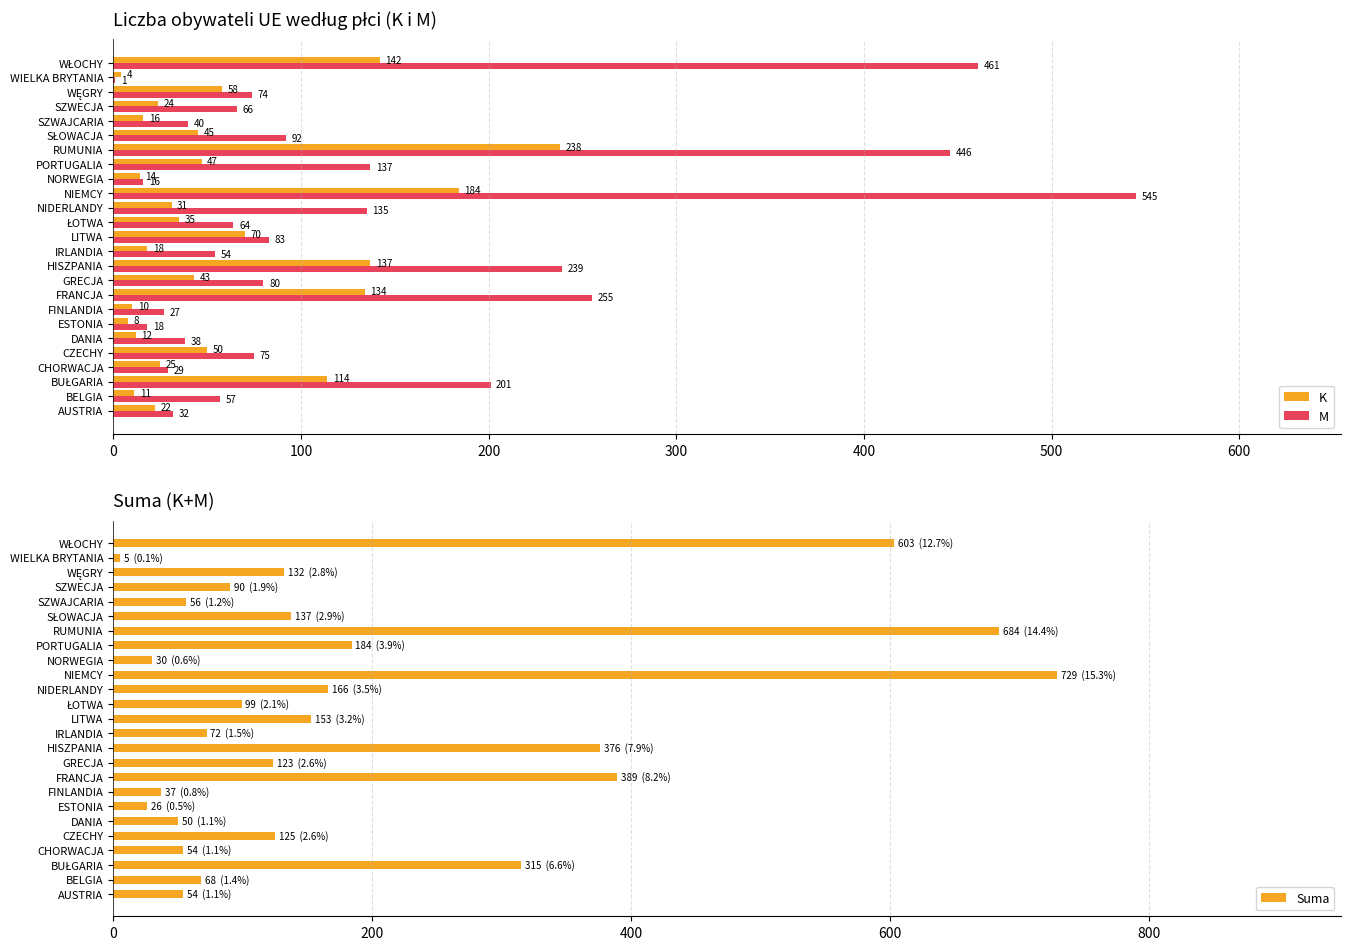

What is the value of the K bar at the 16th from the left?

184